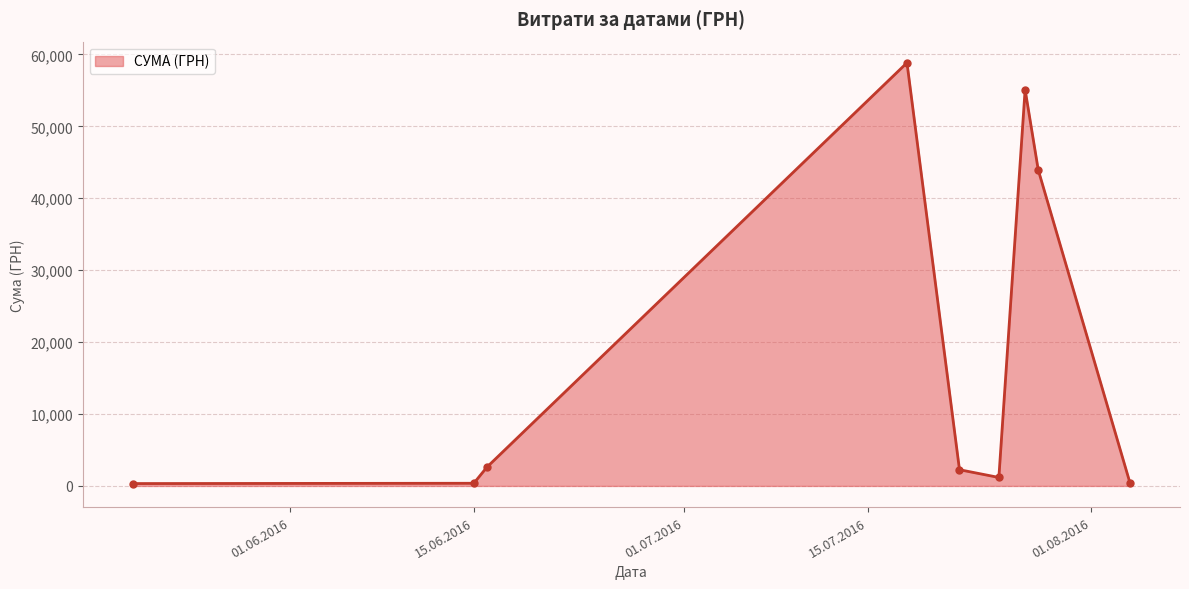

What is the difference between the maximum and minimum values?

58510.0